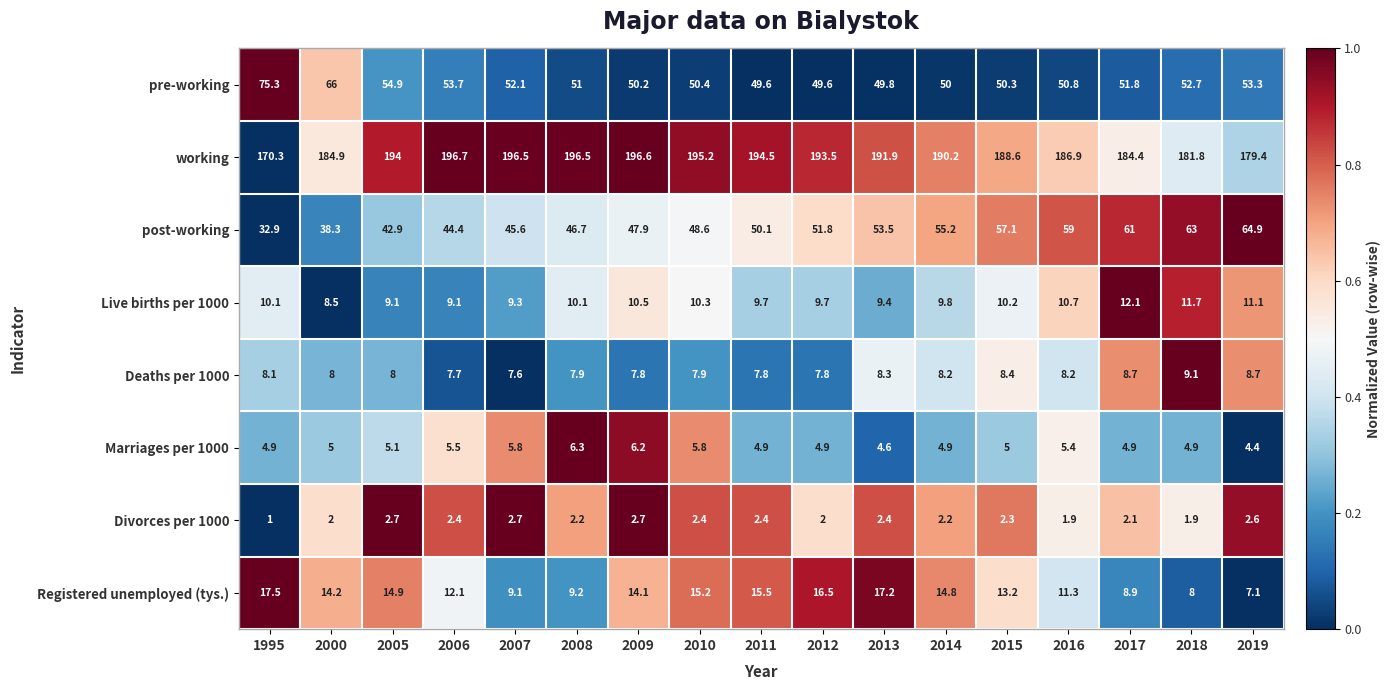

Which label corresponds to the largest value in the chart?

2006